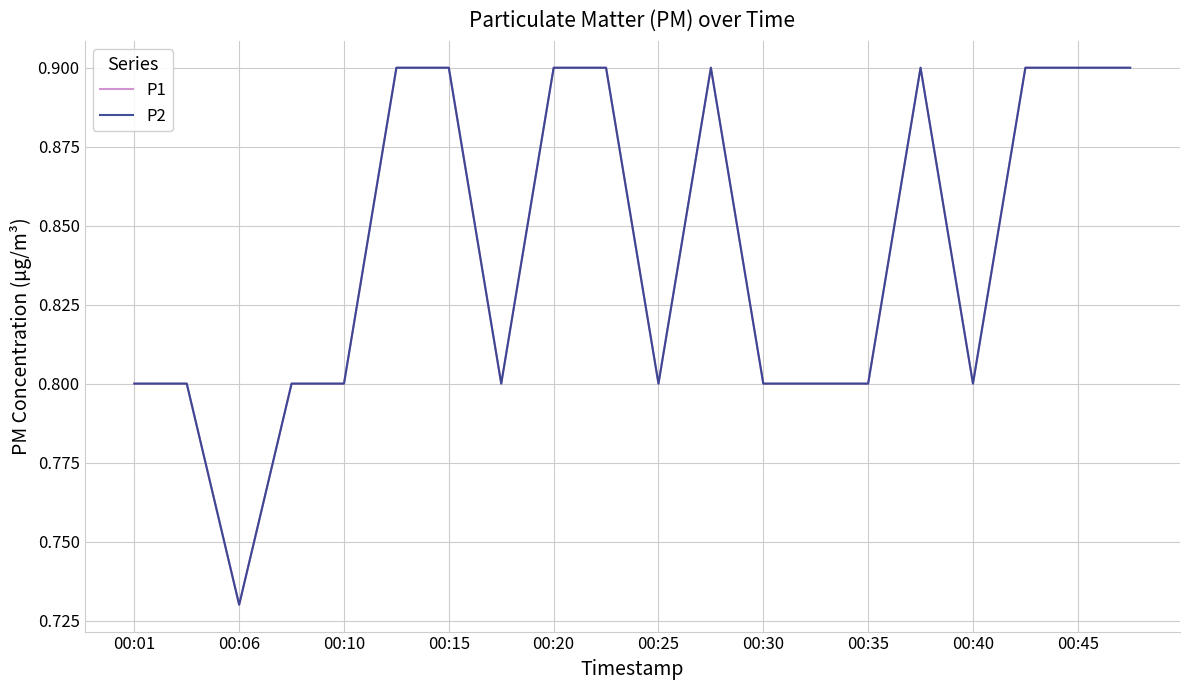

What is the difference between the maximum and minimum values in the P1 series?

0.2